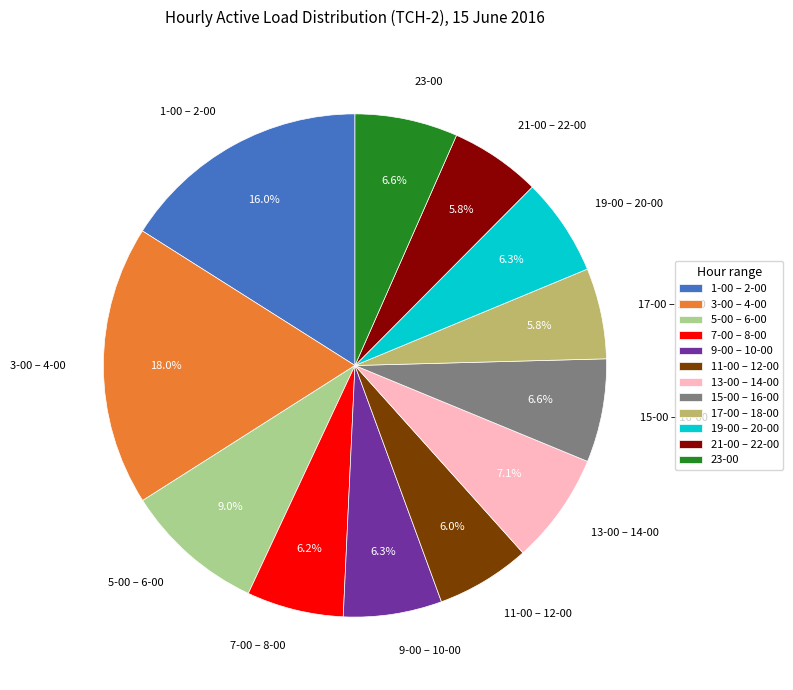

Does any single category account for the majority?

No